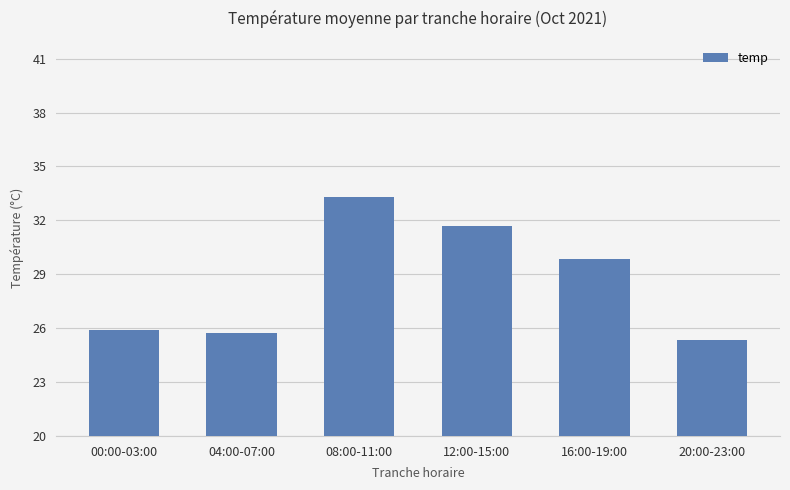

What is the sum of the values at 08:00-11:00 and 00:00-03:00?

59.2